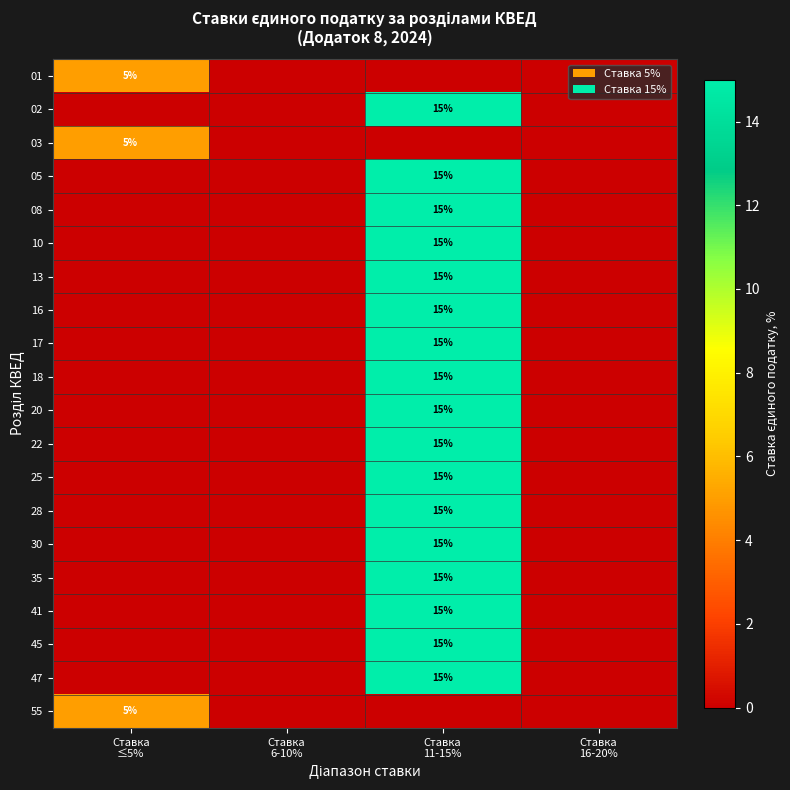

Which has a higher value, Ставка
11-15% or Ставка
6-10%?

Ставка
11-15%